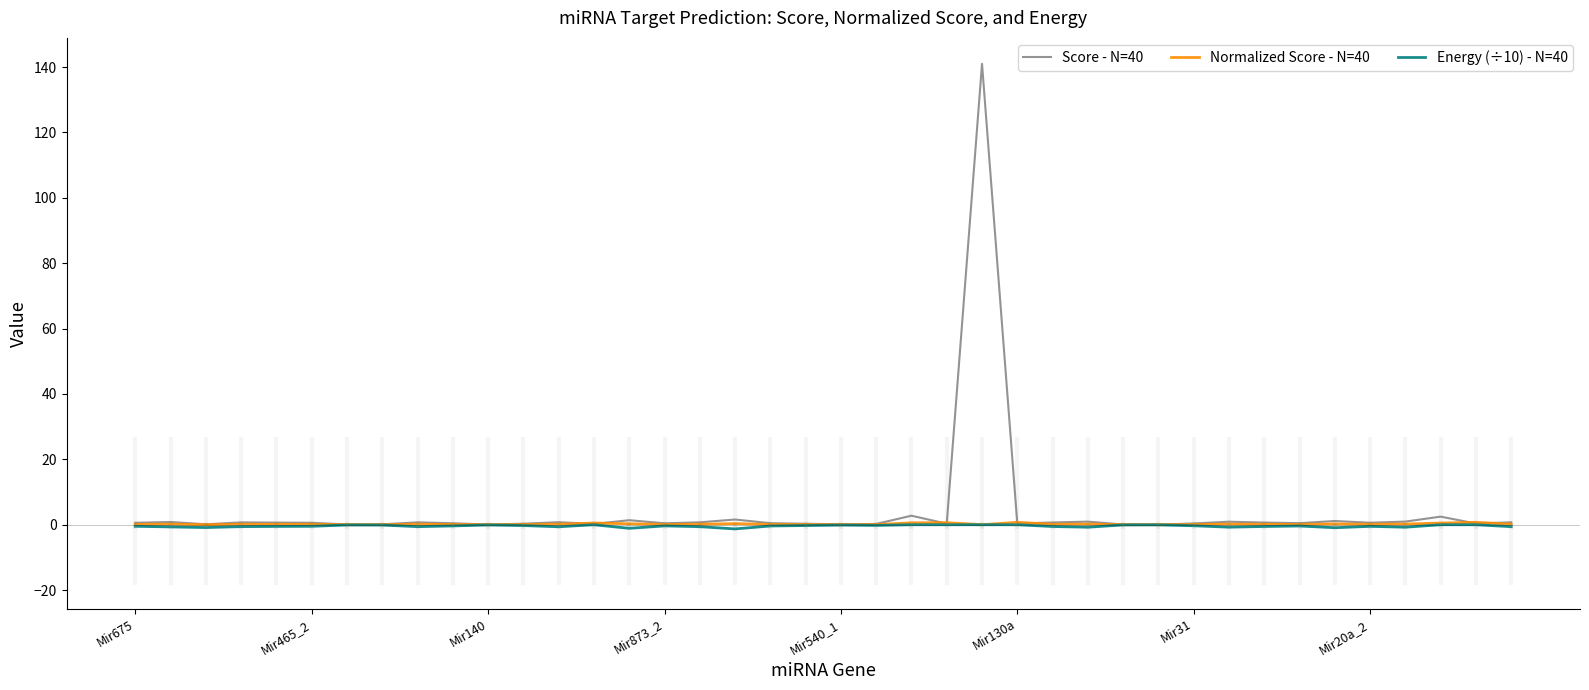

At how many categories does at least one series exceed 30?

1